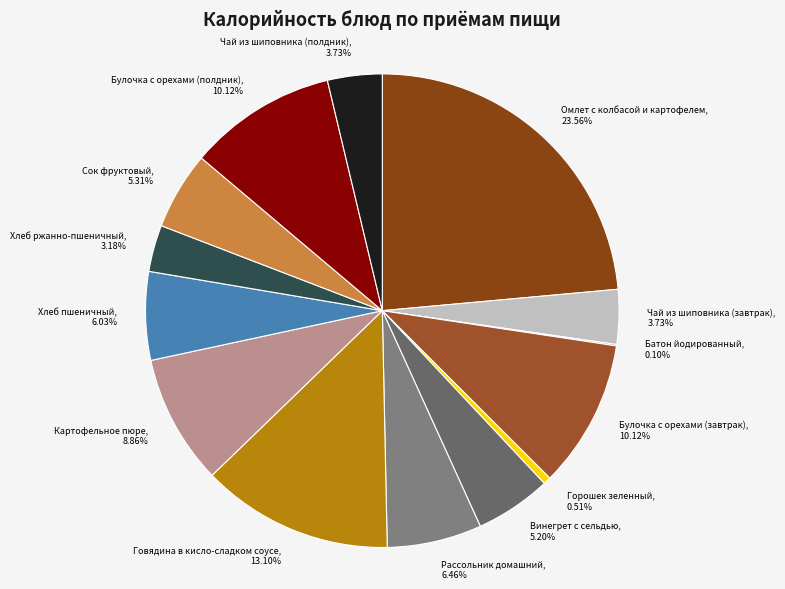

Approximately how many times larger is the value at Булочка с орехами (полдник) compared to Хлеб пшеничный?

1.7